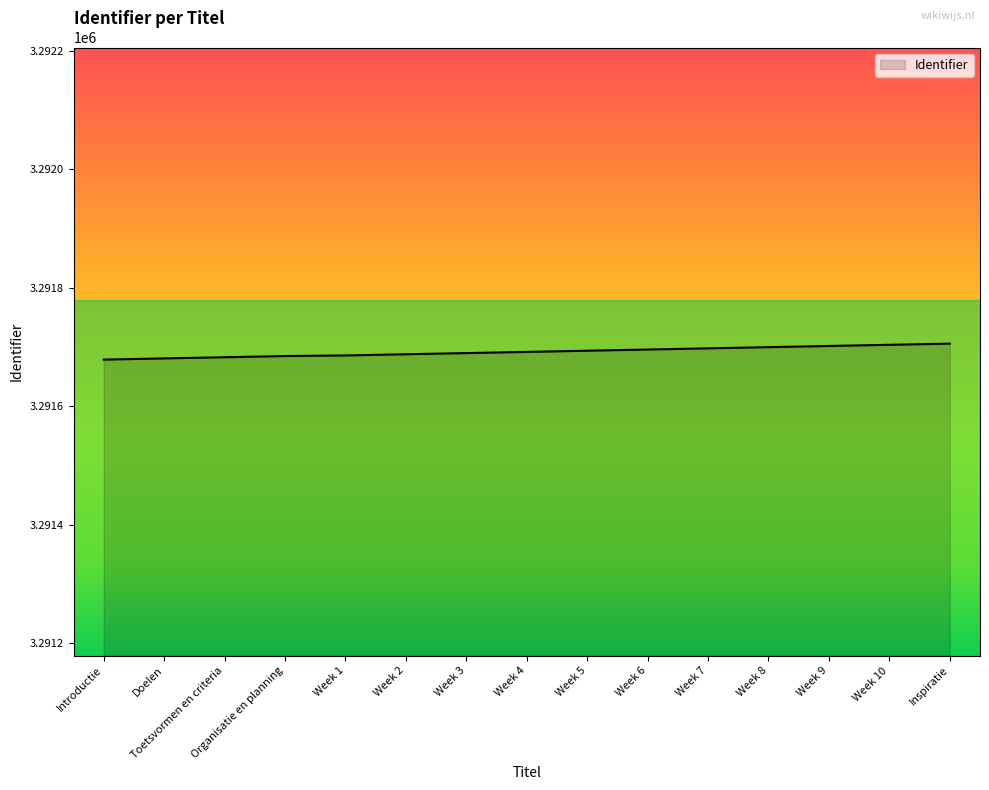

What is the smallest value displayed?

3291679